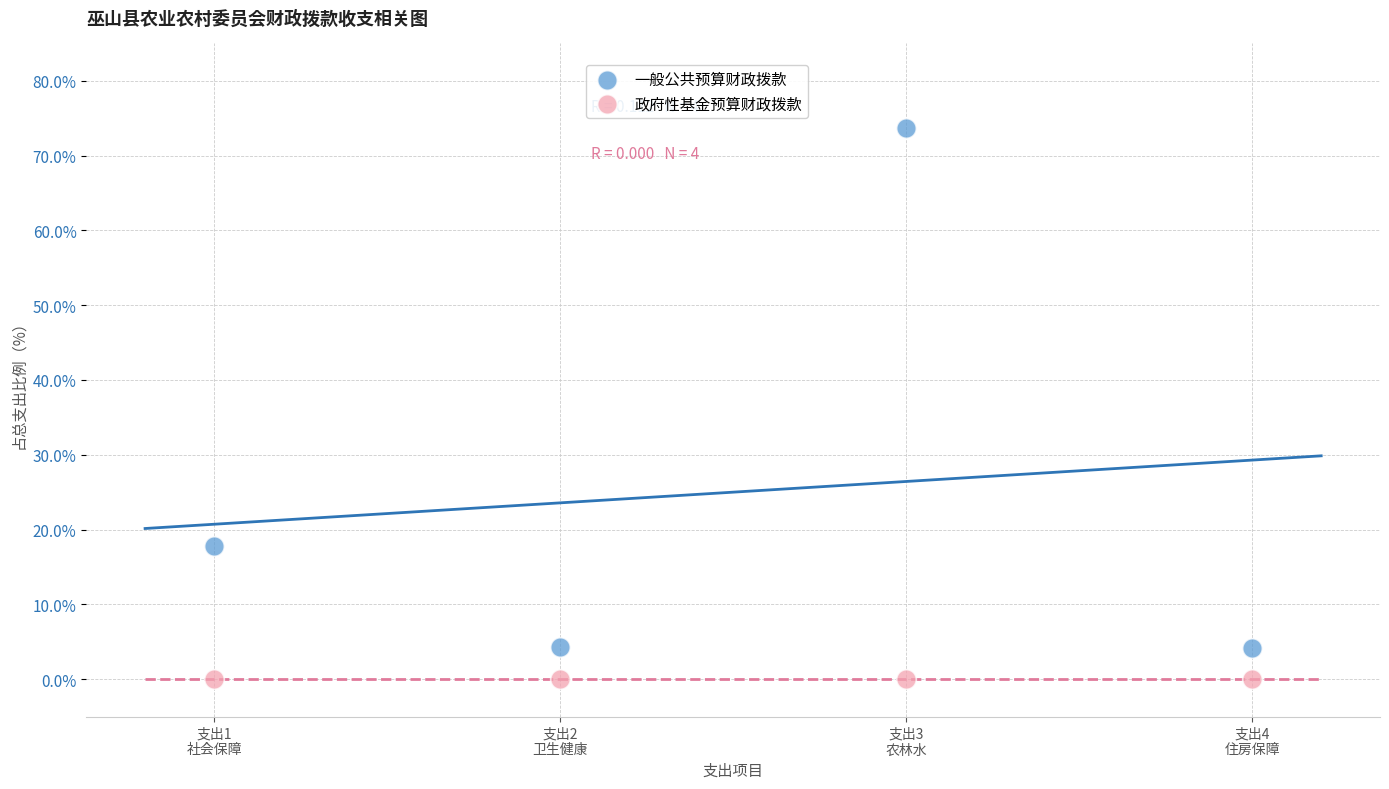

Which series contains the highest Y value?

一般公共预算财政拨款